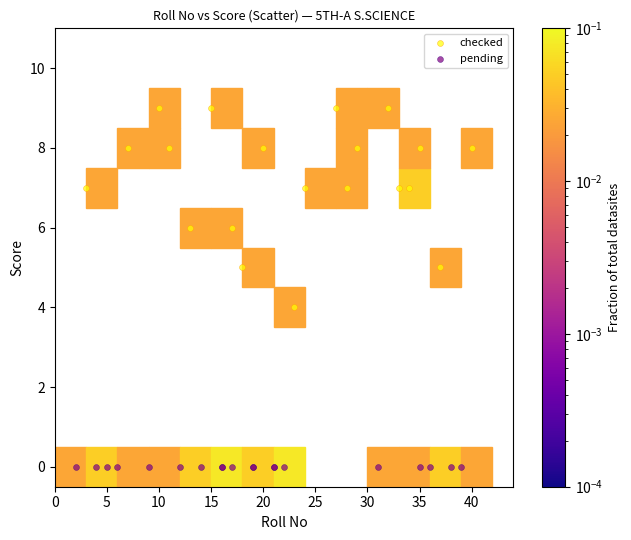

Which series reaches the minimum Y coordinate?

pending